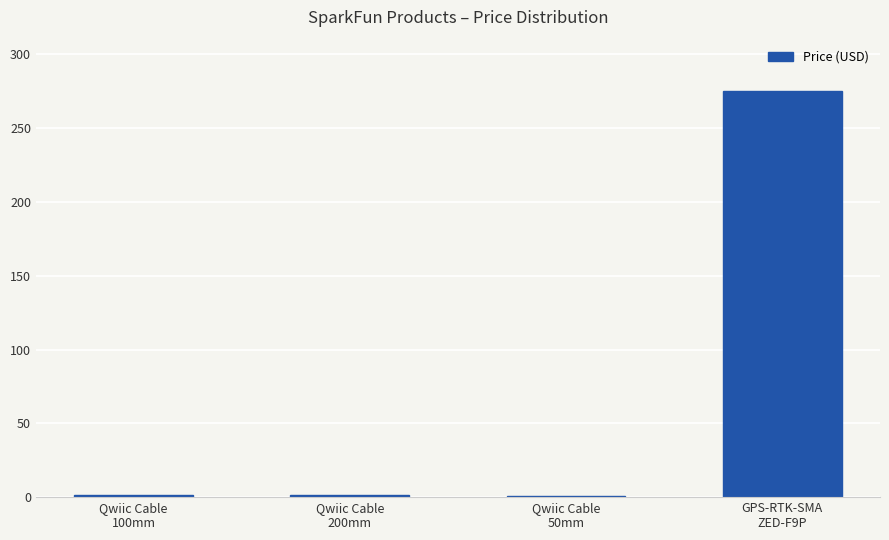

What is the sum of all values?

278.9